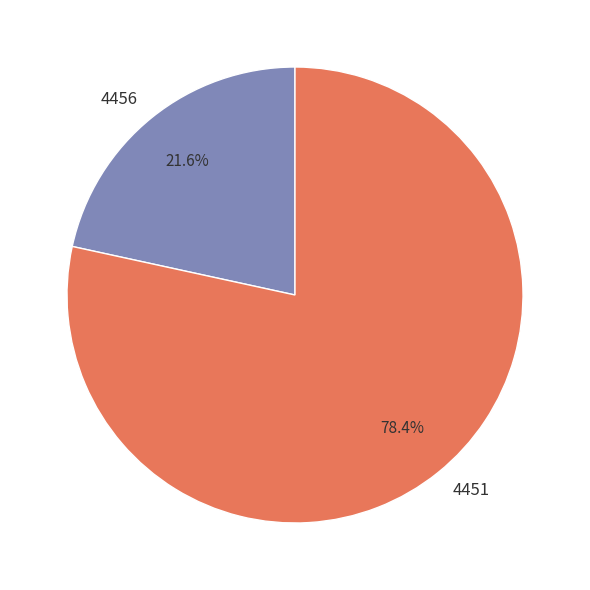

What is the ratio of the value at 4456 to the value at 4451?

0.3